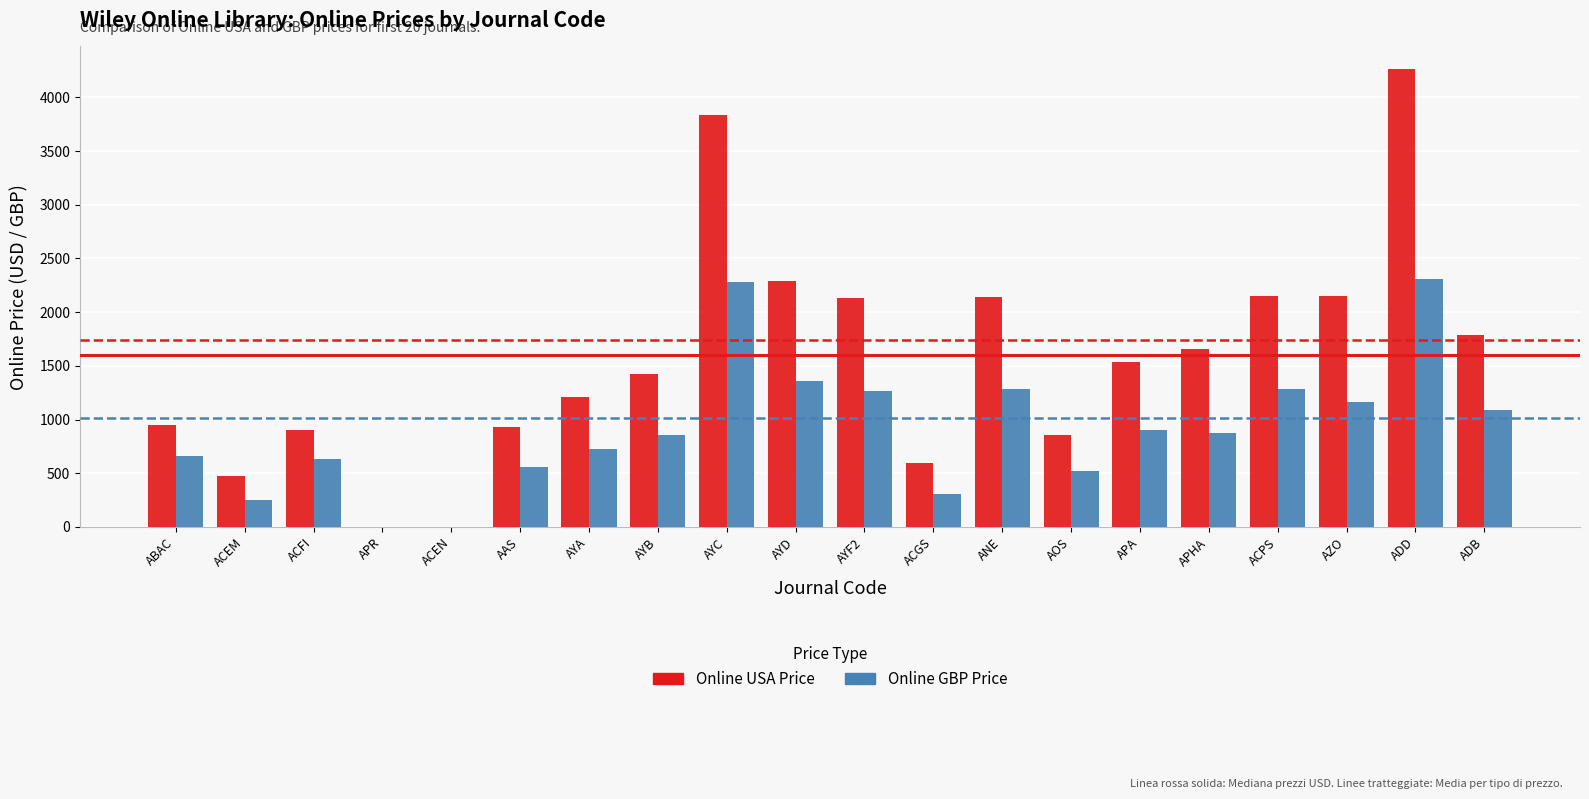

At which category does the chart reach its peak across all series?

ADD